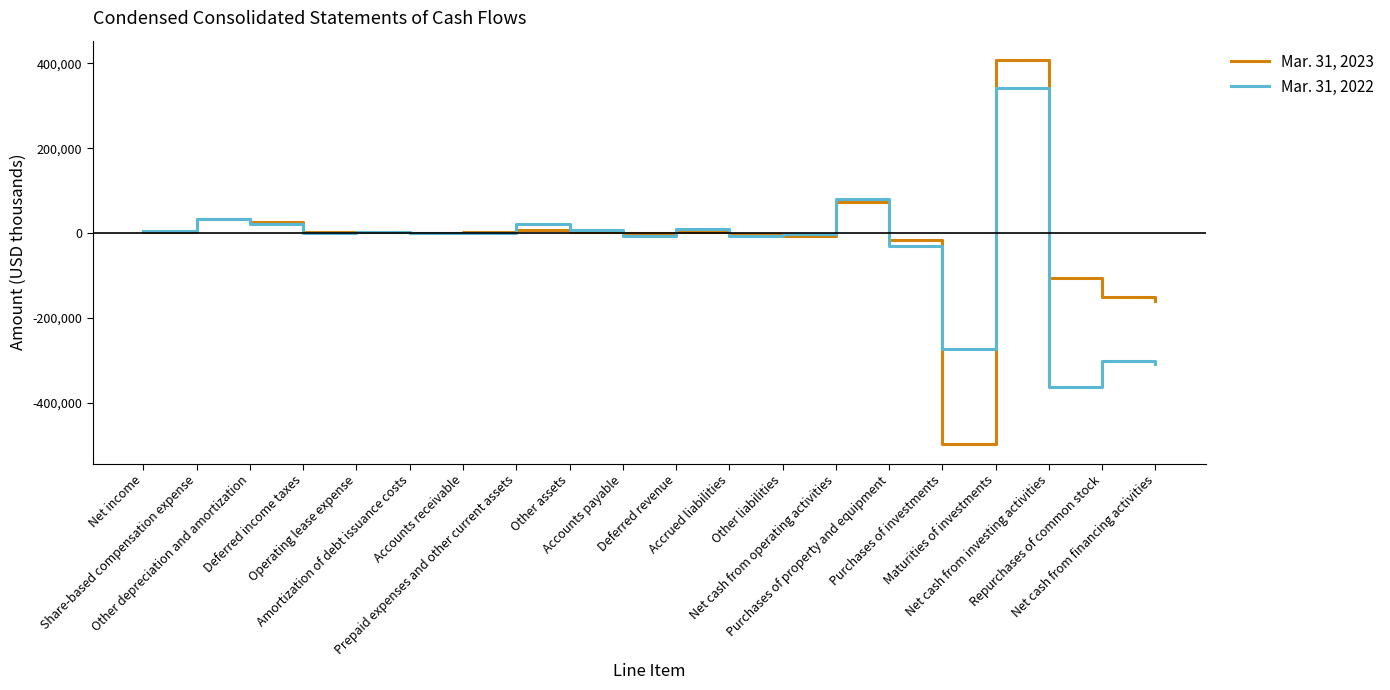

Which series has the widest spread of values?

Mar. 31, 2023